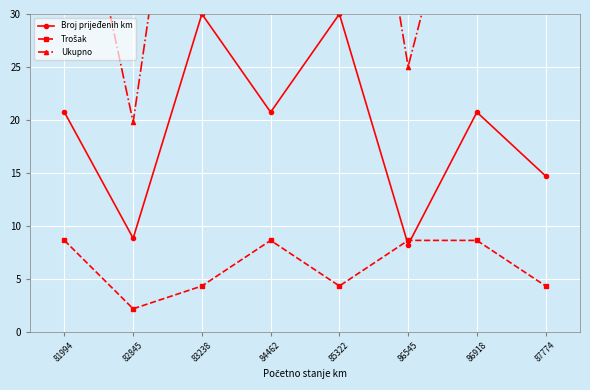

What is the total value across all series at 86545?

41.9